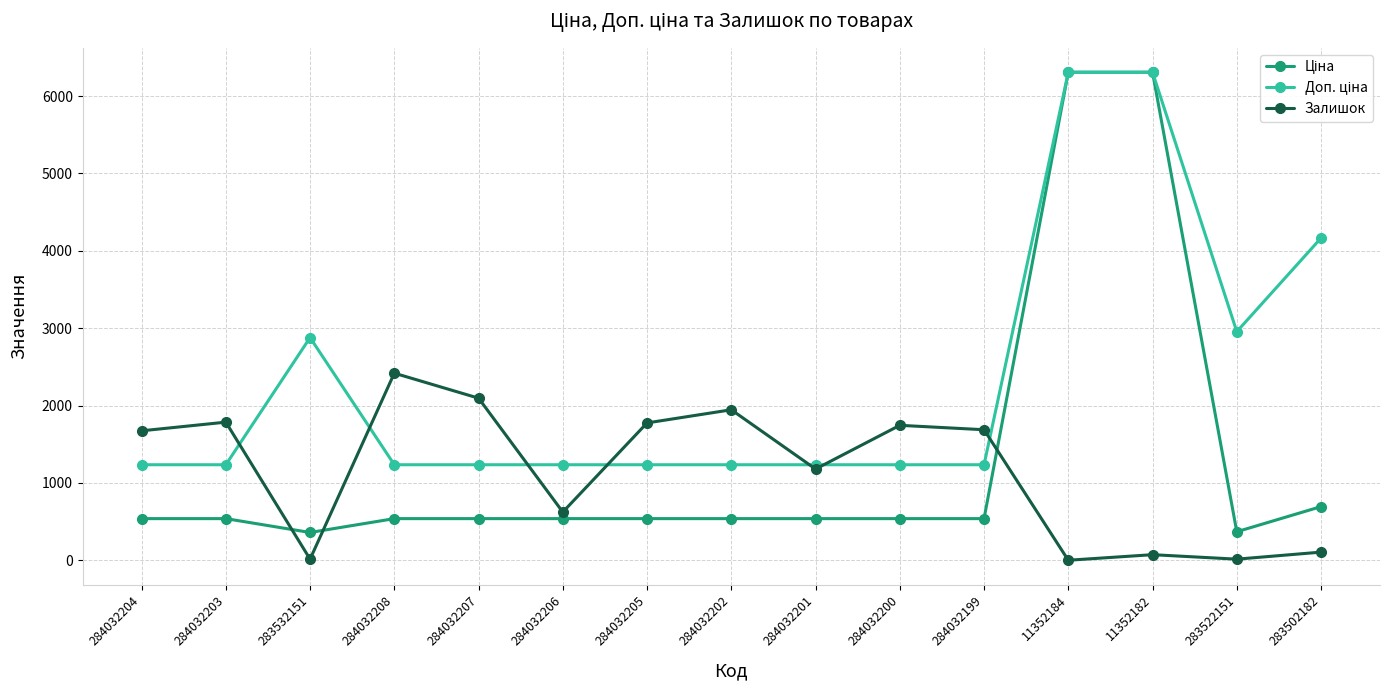

How many data points does each series have?

15